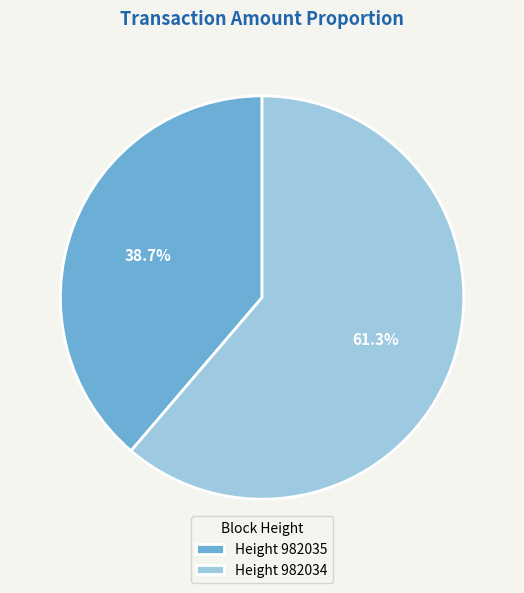

To the nearest percent, what is the average slice percentage?

50%